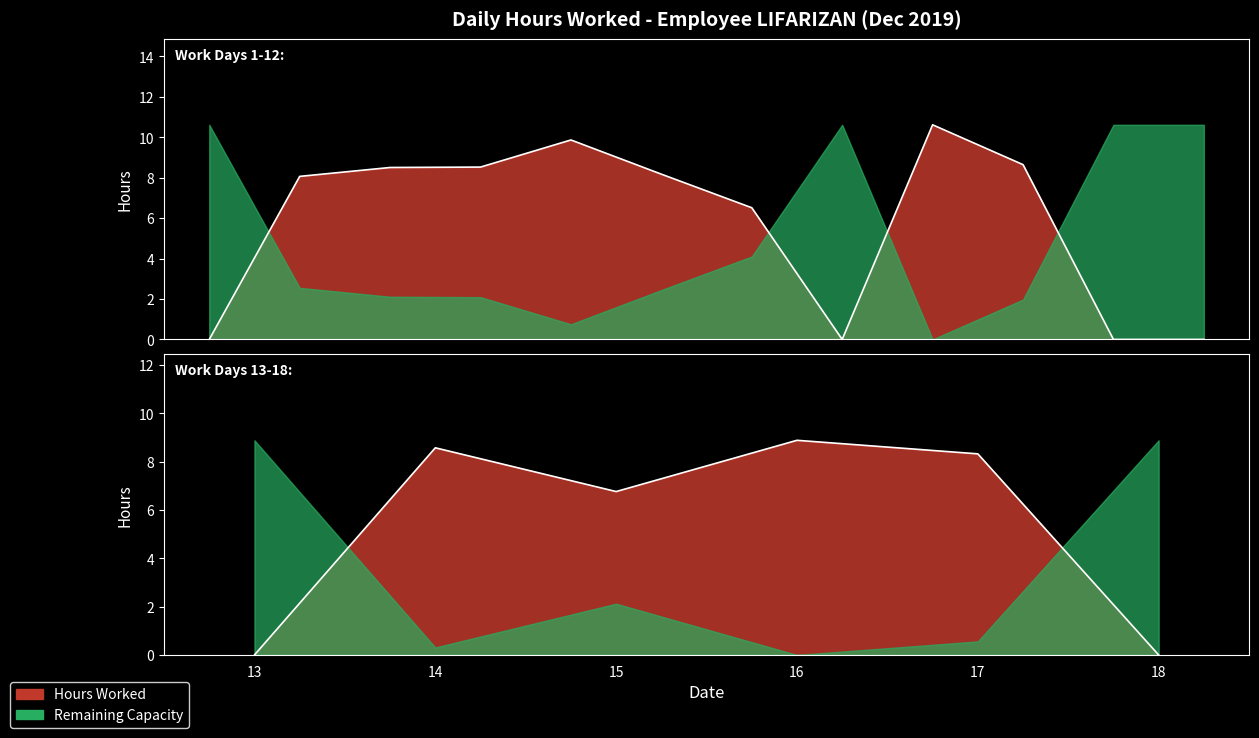

Rank the categories by value from lowest to highest.

1, 8, 11, 12, 13, 18, 7, 15, 2, 6, 17, 3, 4, 14, 10, 16, 5, 9